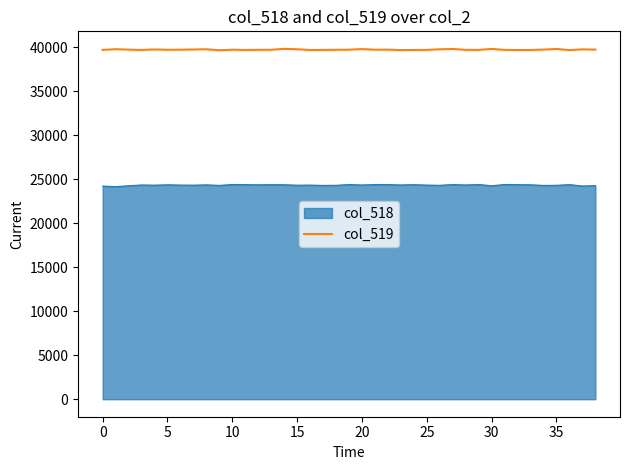

True or false: col_519 and col_518 intersect in this chart.

False